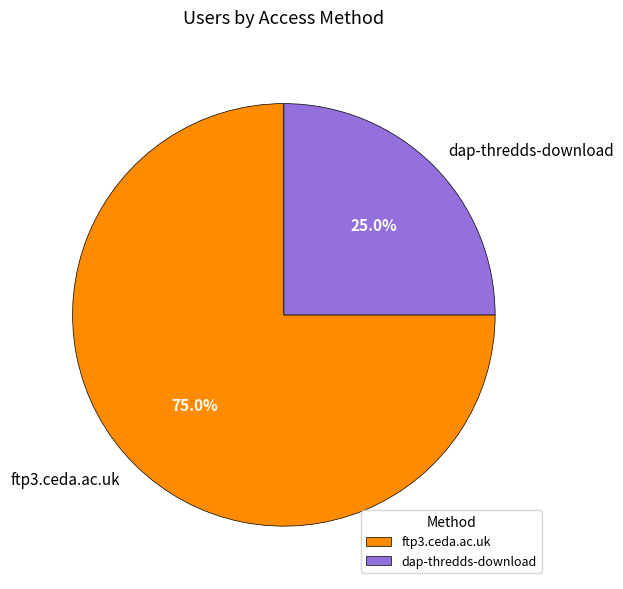

Combined, do dap-thredds-download and ftp3.ceda.ac.uk account for over 50%?

Yes